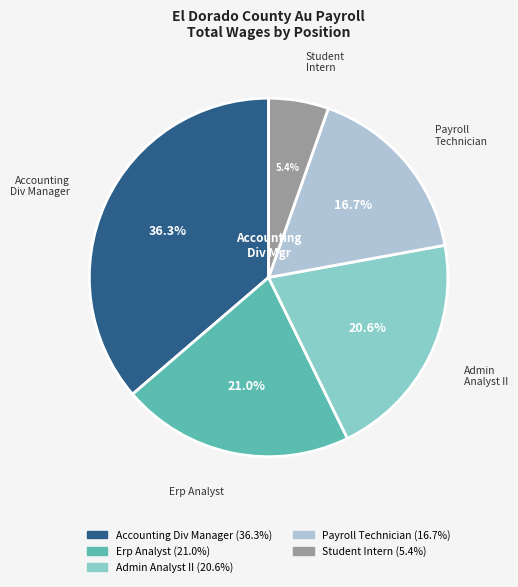

How many segments does this pie chart have?

5